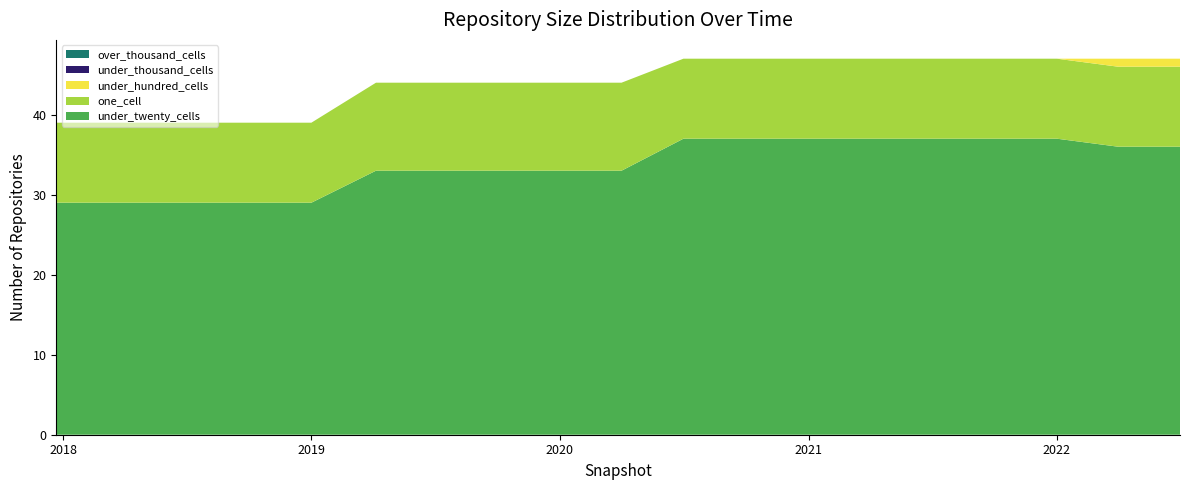

Reading left to right, transcribe all the data shown in this chart.

under_twenty_cells: 29	29	29	29	29	33	33	33	33	33	37	37	37	37	37	37	37	36	36
one_cell: 10	10	10	10	10	11	11	11	11	11	10	10	10	10	10	10	10	10	10
under_hundred_cells: 0	0	0	0	0	0	0	0	0	0	0	0	0	0	0	0	0	1	1
under_thousand_cells: 0	0	0	0	0	0	0	0	0	0	0	0	0	0	0	0	0	0	0
over_thousand_cells: 0	0	0	0	0	0	0	0	0	0	0	0	0	0	0	0	0	0	0